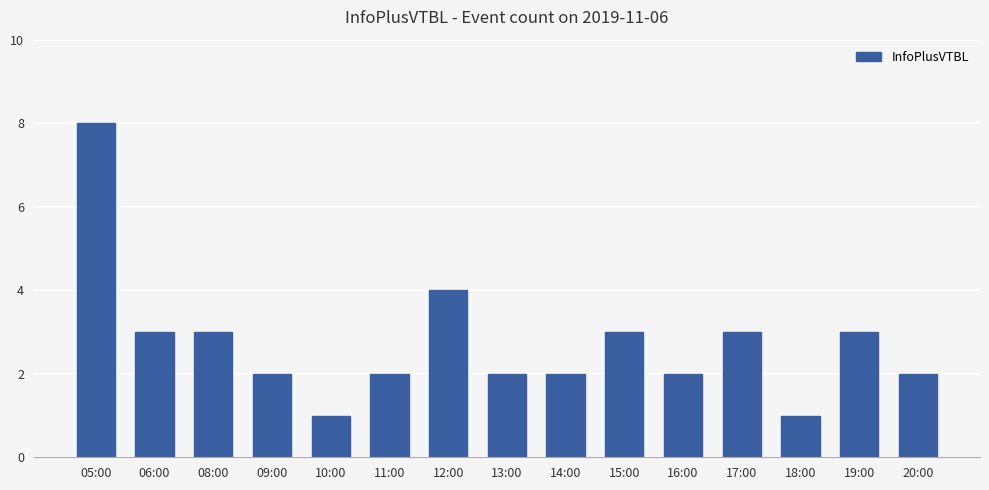

Is it true that the value at 13:00 is 3?

False